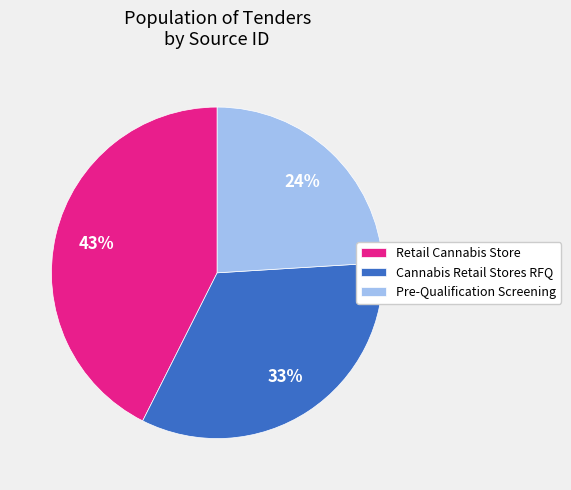

Rank the categories by value from lowest to highest.

Pre-Qualification Screening, Cannabis Retail Stores RFQ, Retail Cannabis Store